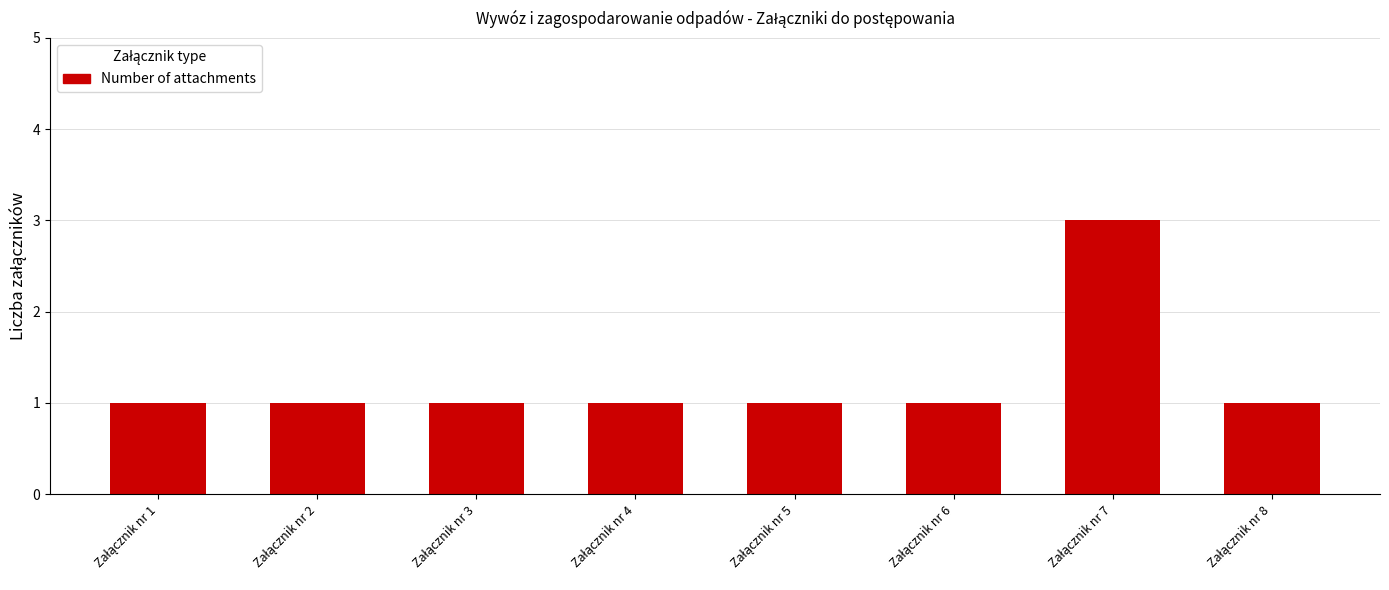

What is the sum of all values?

10